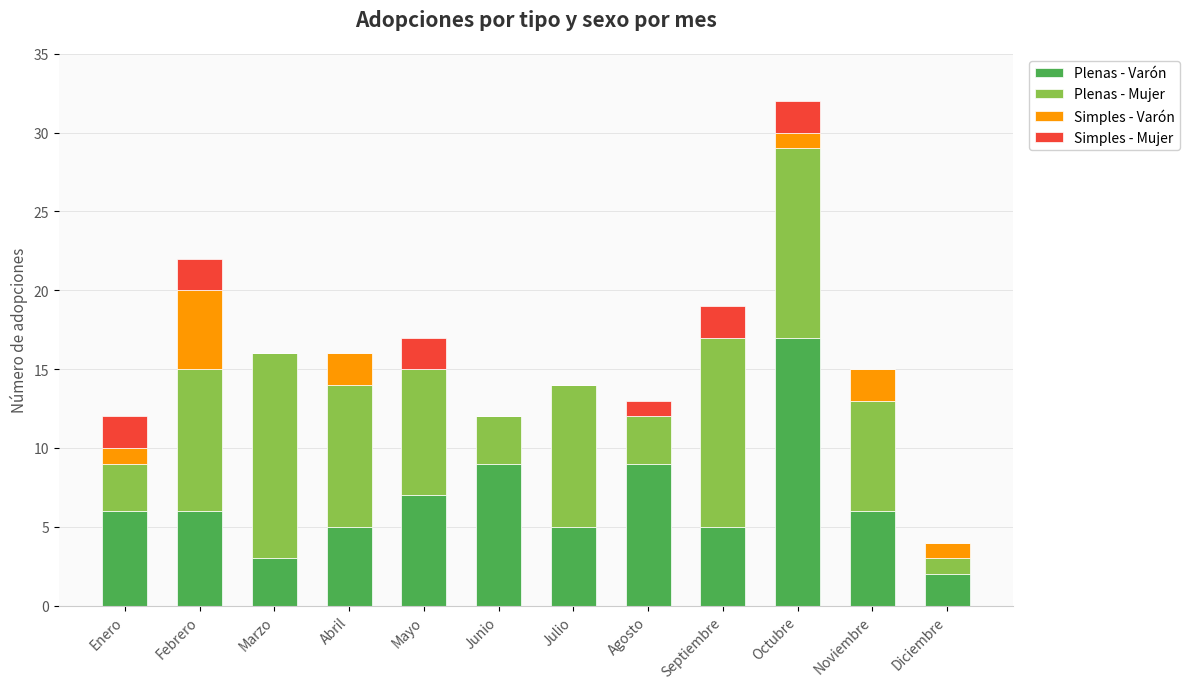

At which category is the sum across all series the highest?

Octubre